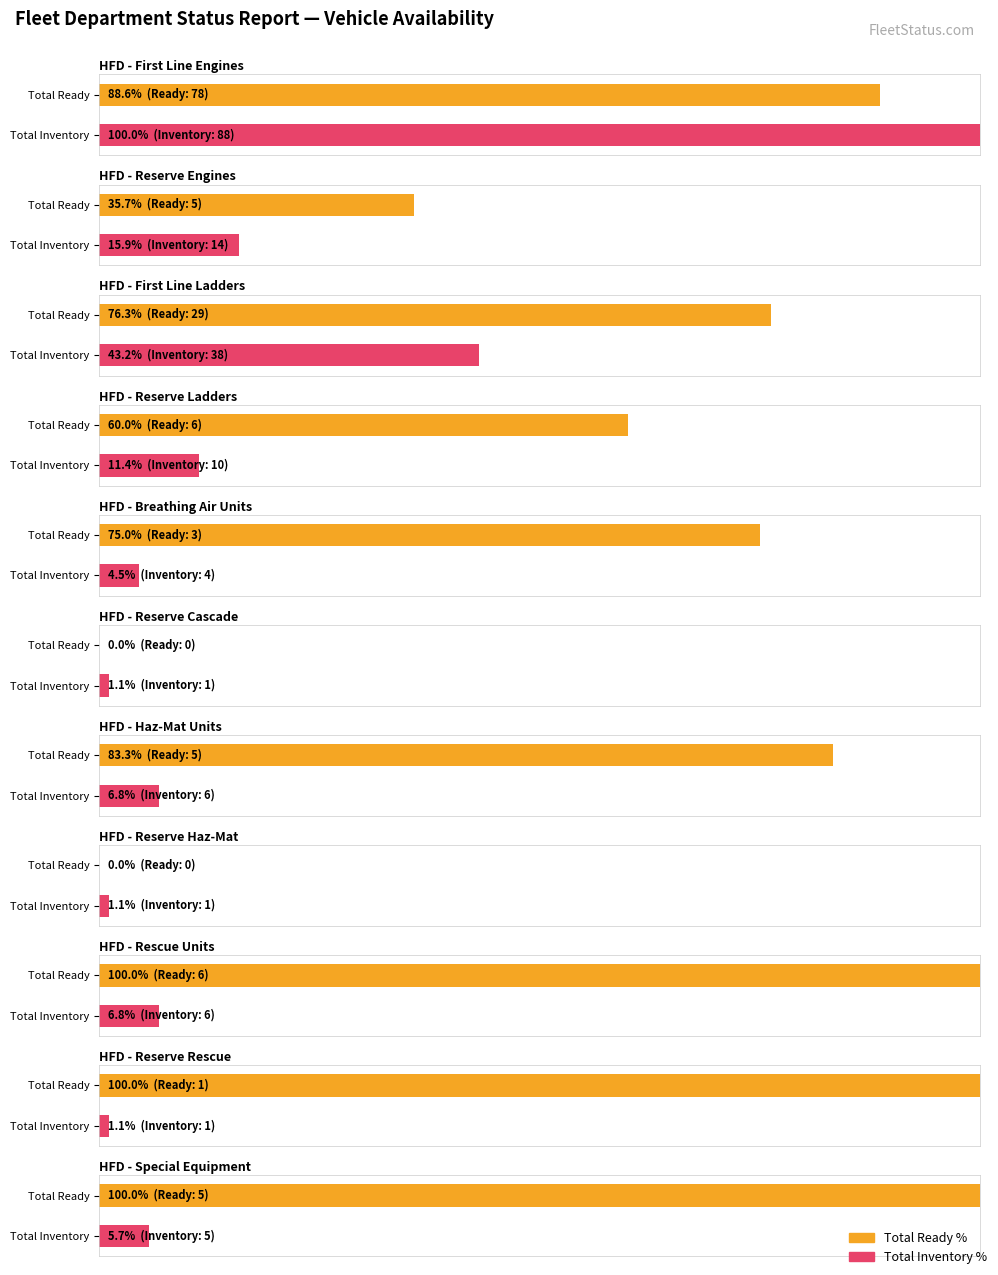

Does the chart contain stacked bars?

No